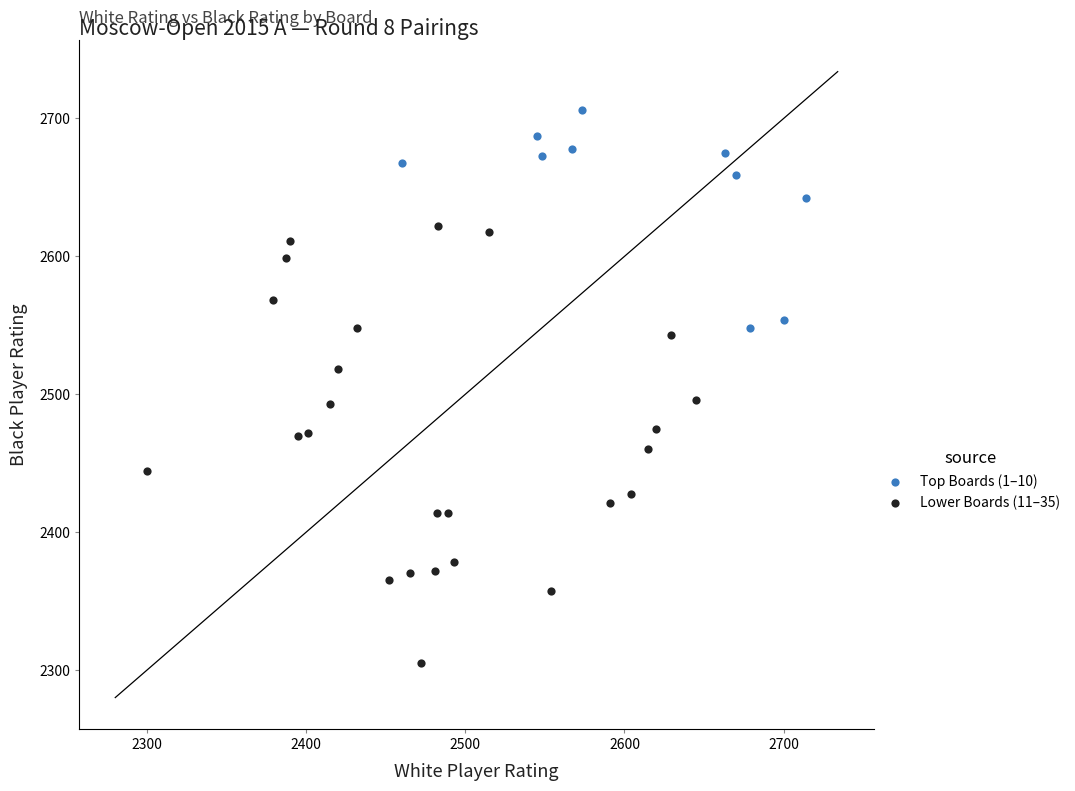

Which series contains the lowest Y value?

Lower Boards (11–35)